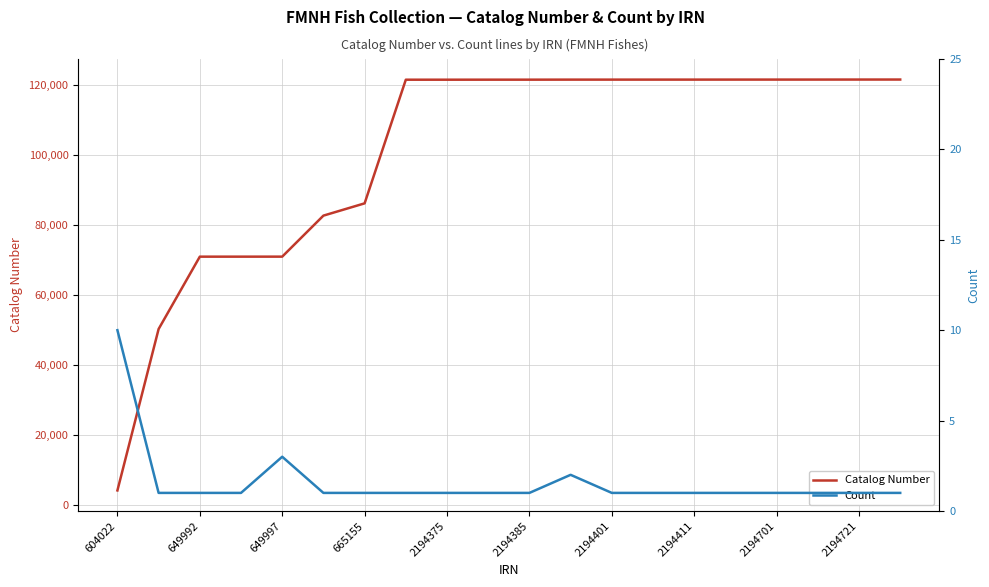

The value of Catalog Number at 649997 is 71022. True or false?

True